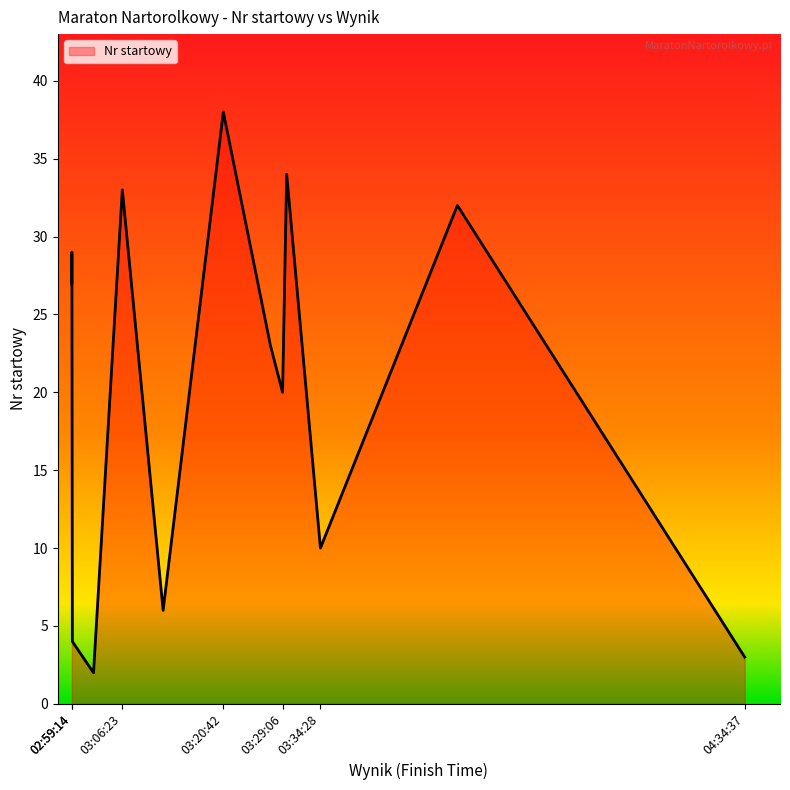

Does the chart have visible grid lines?

No